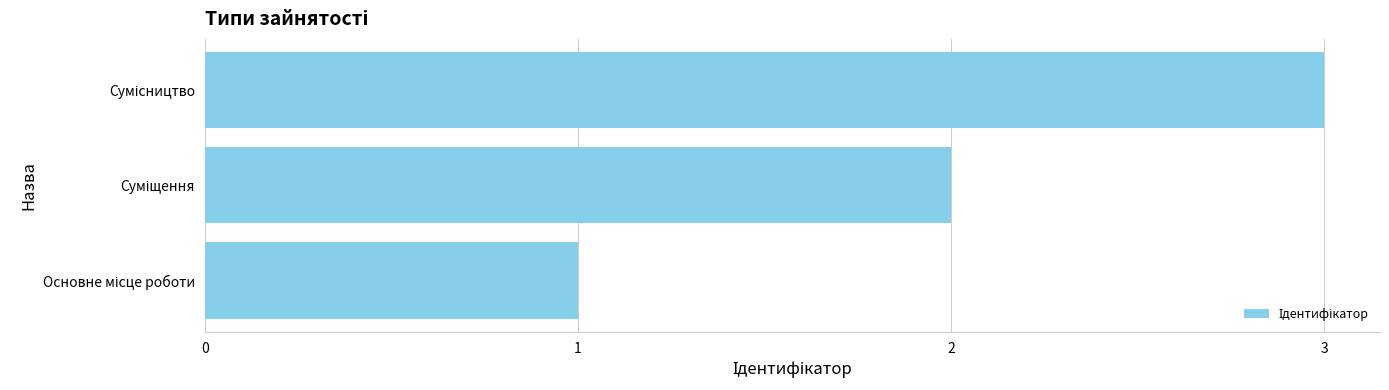

What is the greatest value displayed?

3